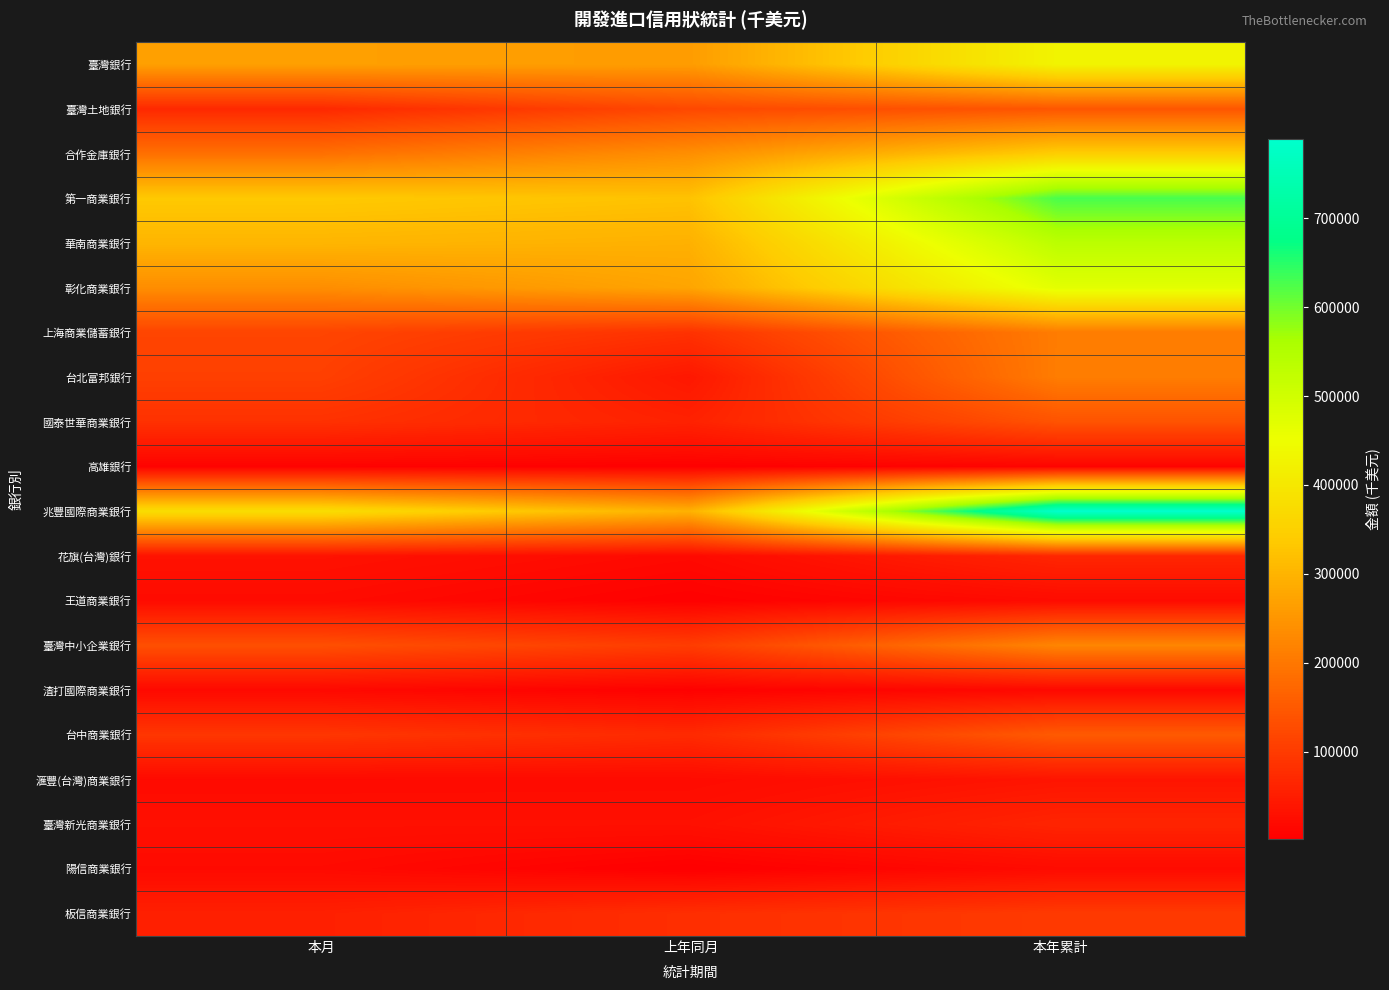

Between 本月 and 本年累計, which series saw the biggest shift?

兆豐國際商業銀行